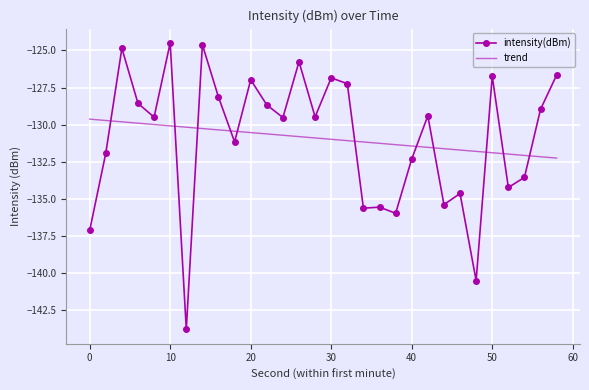

What is the highest value of the intensity(dBm) series?

-124.5